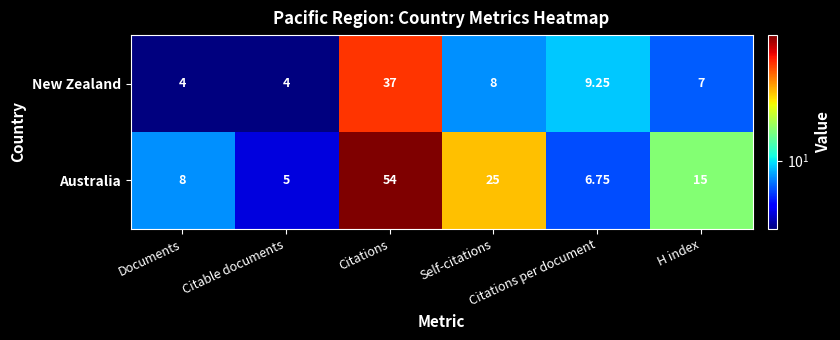

List the series in order of their peak value, lowest first.

New Zealand, Australia